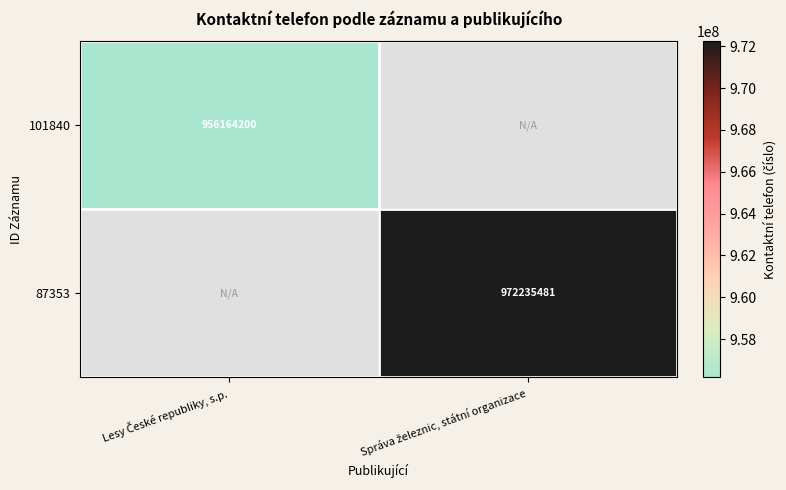

List the series in order of their peak value, lowest first.

101840, 87353